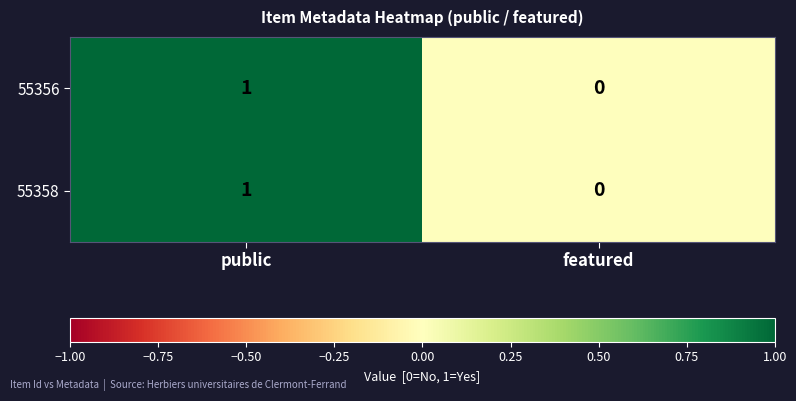

Is the value of 55358 at featured greater than the value of 55356 at public?

No